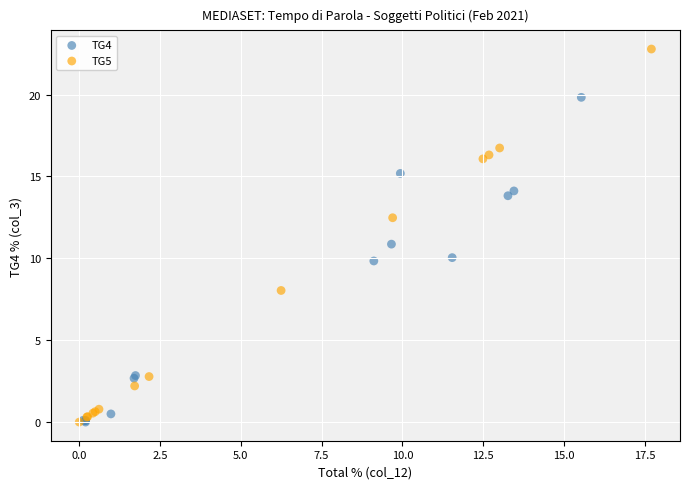

Which series has the largest Y range (max minus min)?

TG5